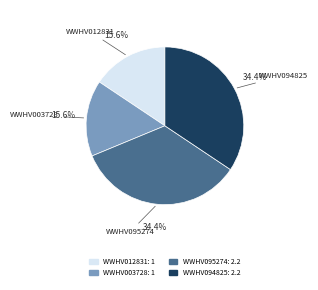

How many segments does this pie chart have?

4